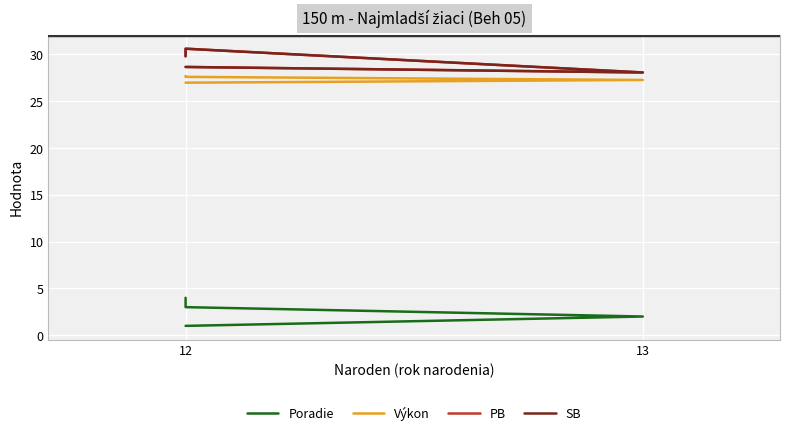

What is the total value across all series at 13?

85.4